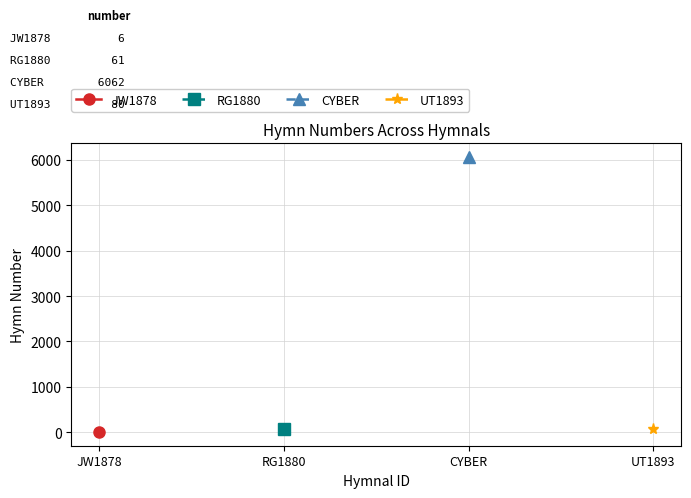

True or false: UT1893 and CYBER cross at least once.

False